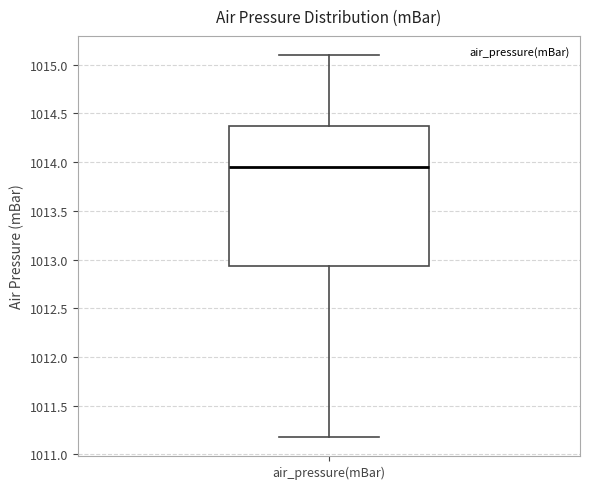

Read this box plot against the y-axis: the position of the median line, the range covered by the box, and the ends of both whiskers. The values are not printed on the chart, so give them approximately, as read against the axis.

median 1013.95, box 1012.95 to 1014.40, whiskers 1011.20 to 1015.10